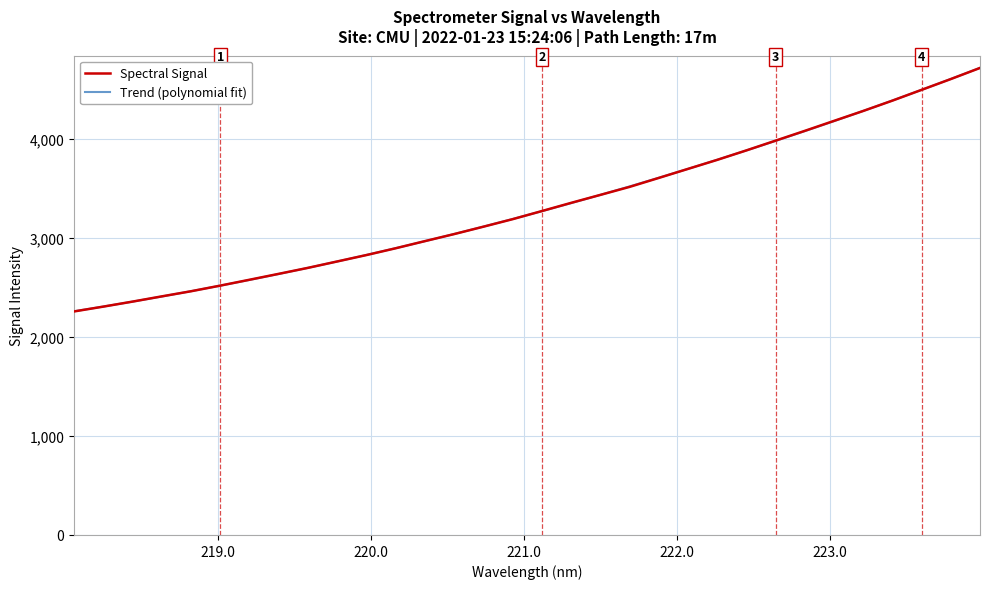

What is the lowest value of the Trend (polynomial fit) series?

2259.4